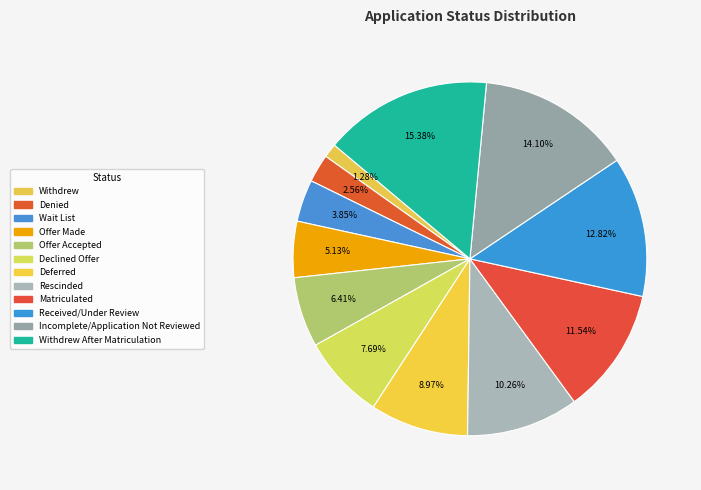

The Offer Accepted slice represents 12% of the pie. True or false?

False